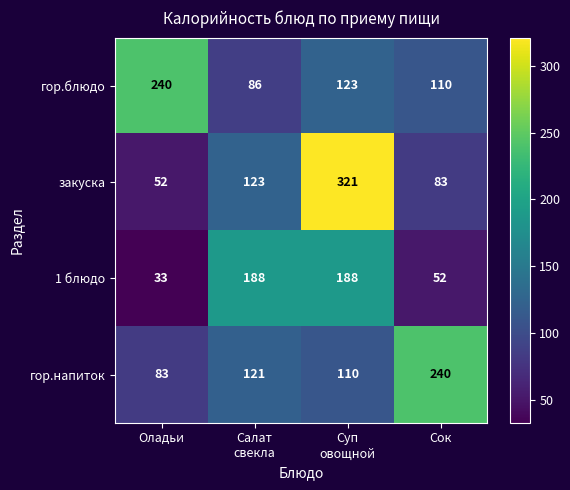

How many series are shown in this chart?

4